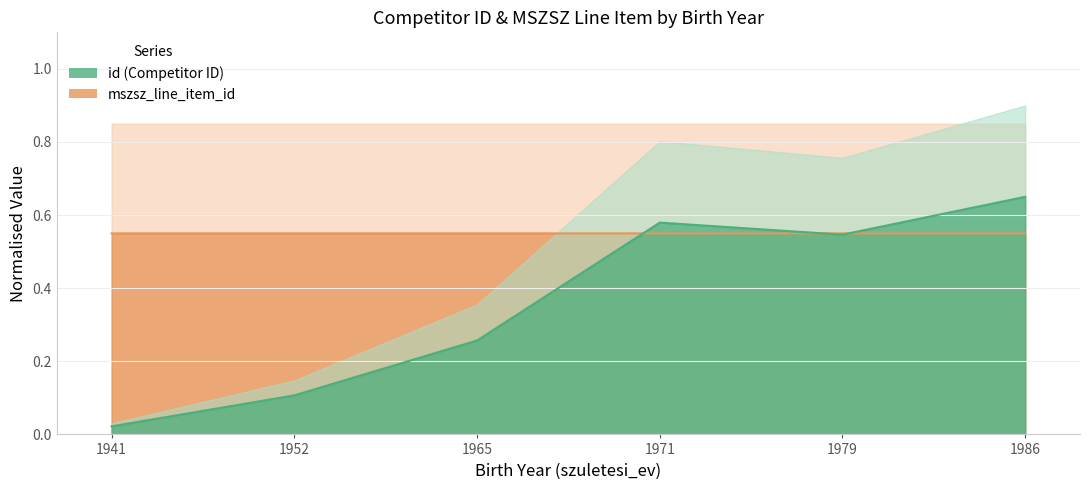

List the series in order of their overall mean, highest first.

mszsz_line_item_id, id